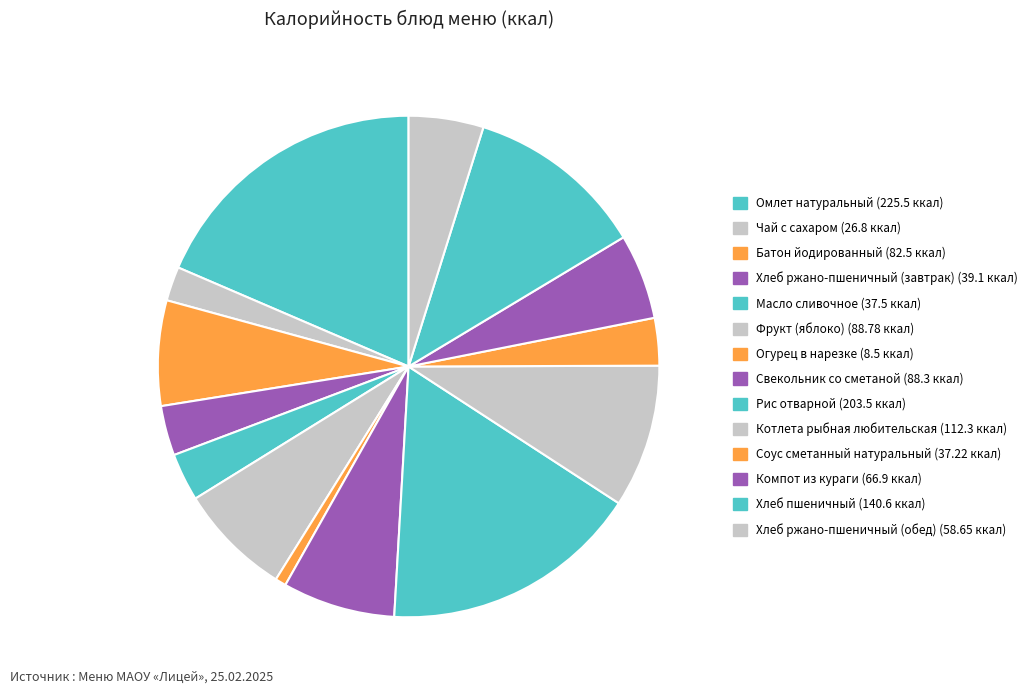

To the nearest percent, what is the combined percentage of Фрукт (яблоко) and Батон йодированный?

14%